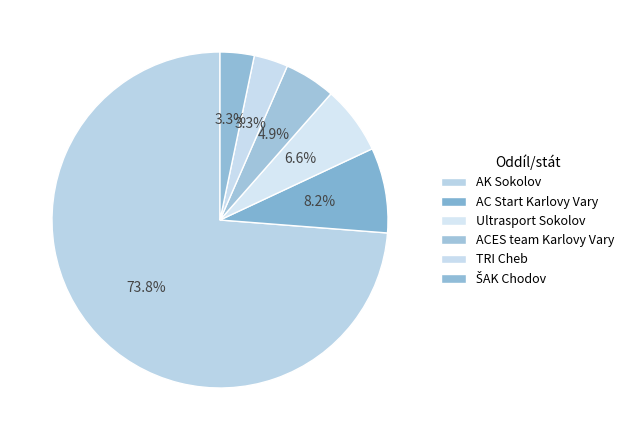

Is AK Sokolov the majority of the pie?

Yes